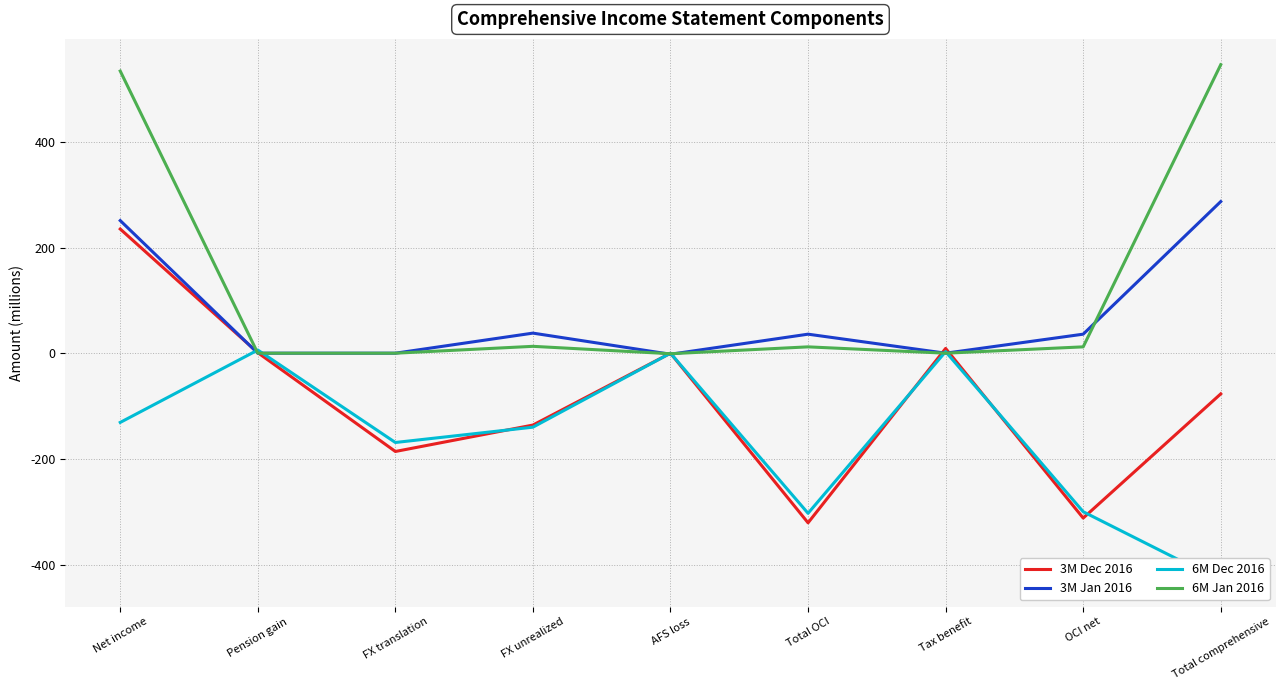

Between FX unrealized and OCI net, which series saw the biggest shift?

3M Dec 2016